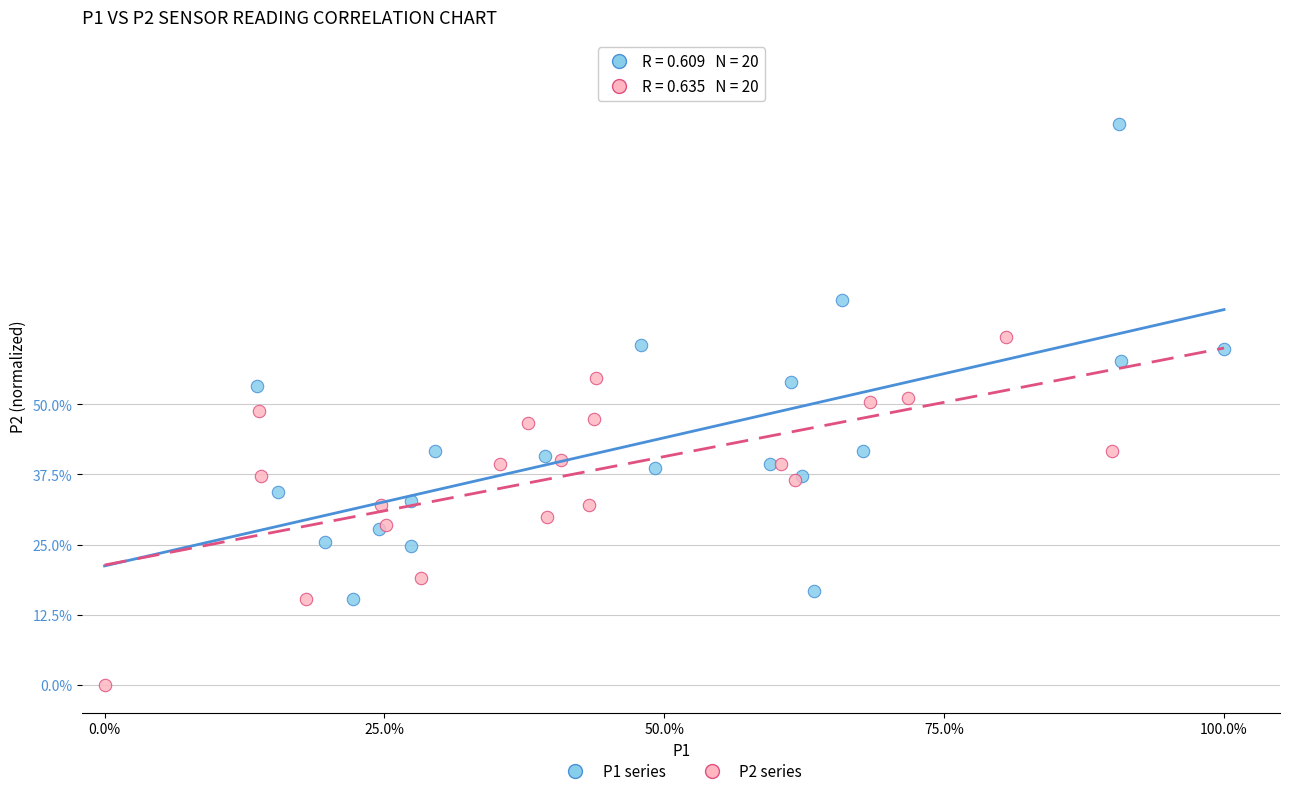

Which series contains the lowest Y value?

P2 series